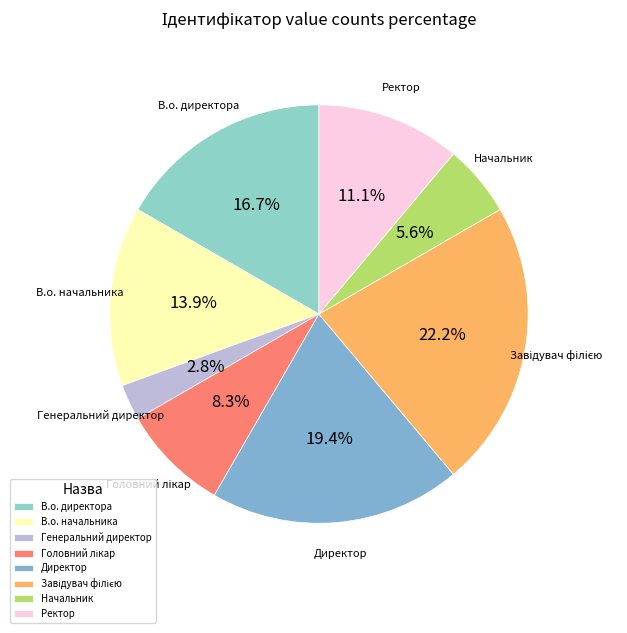

How many slices are in this pie chart?

8